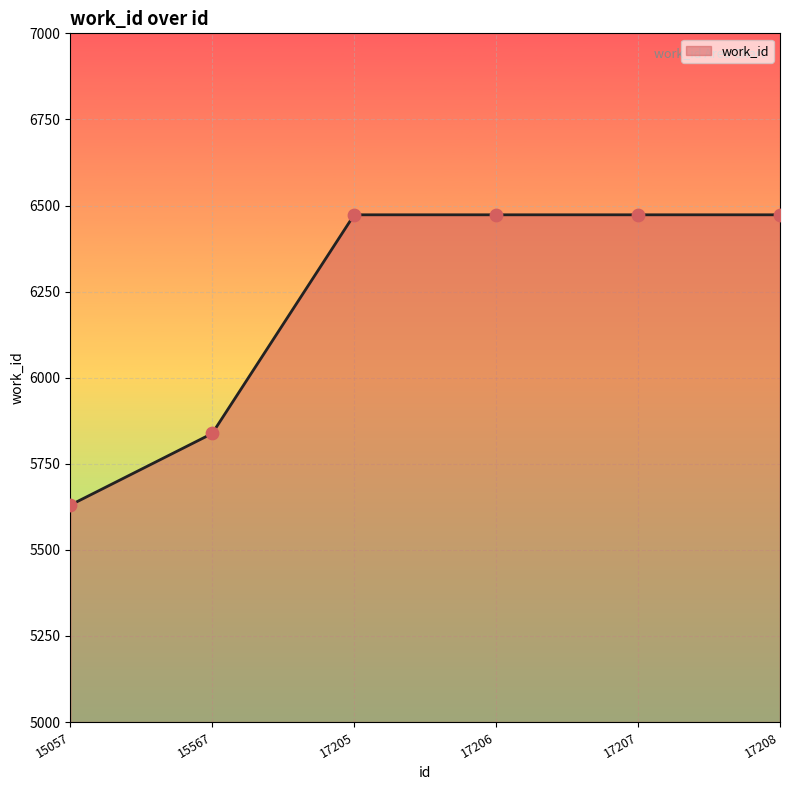

Which has a higher value, 17206 or 15057?

17206